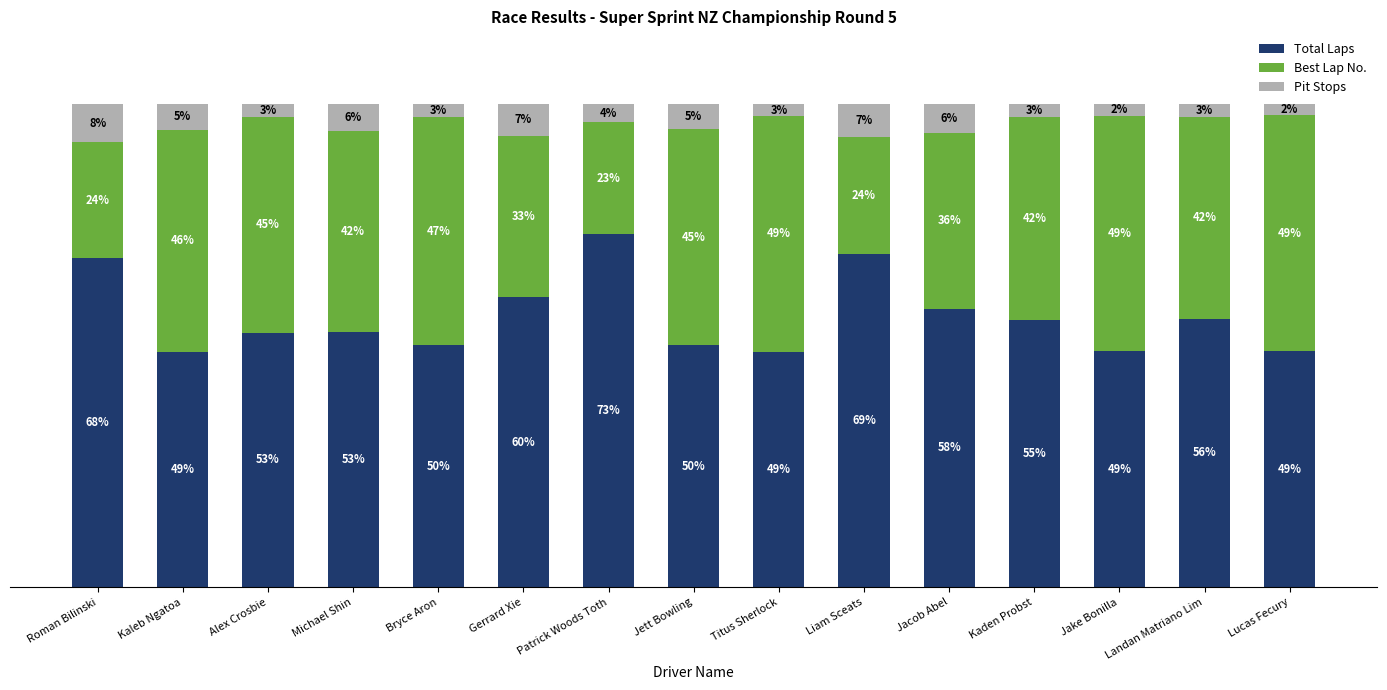

At which label does Total Laps reach its peak?

Patrick Woods Toth